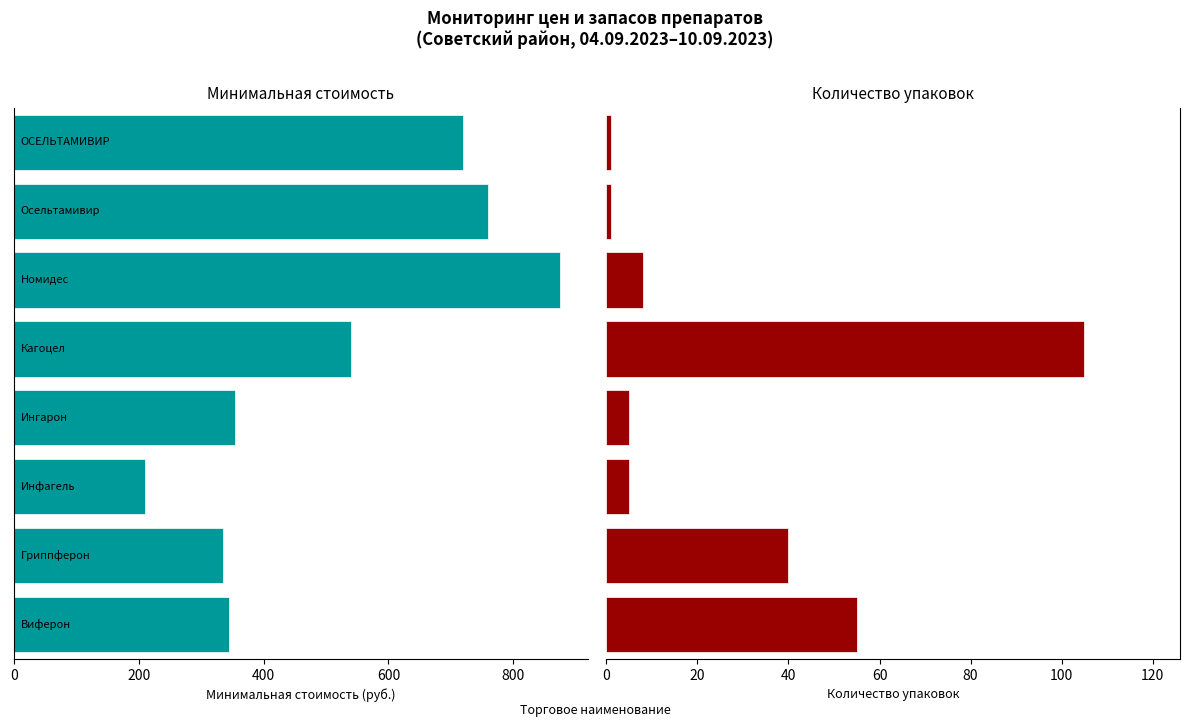

What is the spread (max minus min) of values at 400?

205